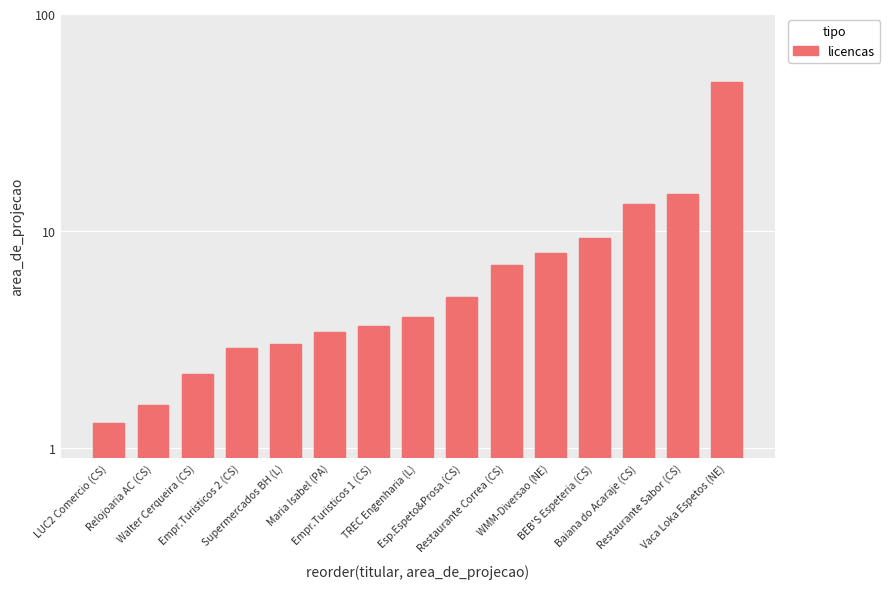

What is the change in value from Maria Isabel (PA) to Restaurante Correa (CS)?

+3.6